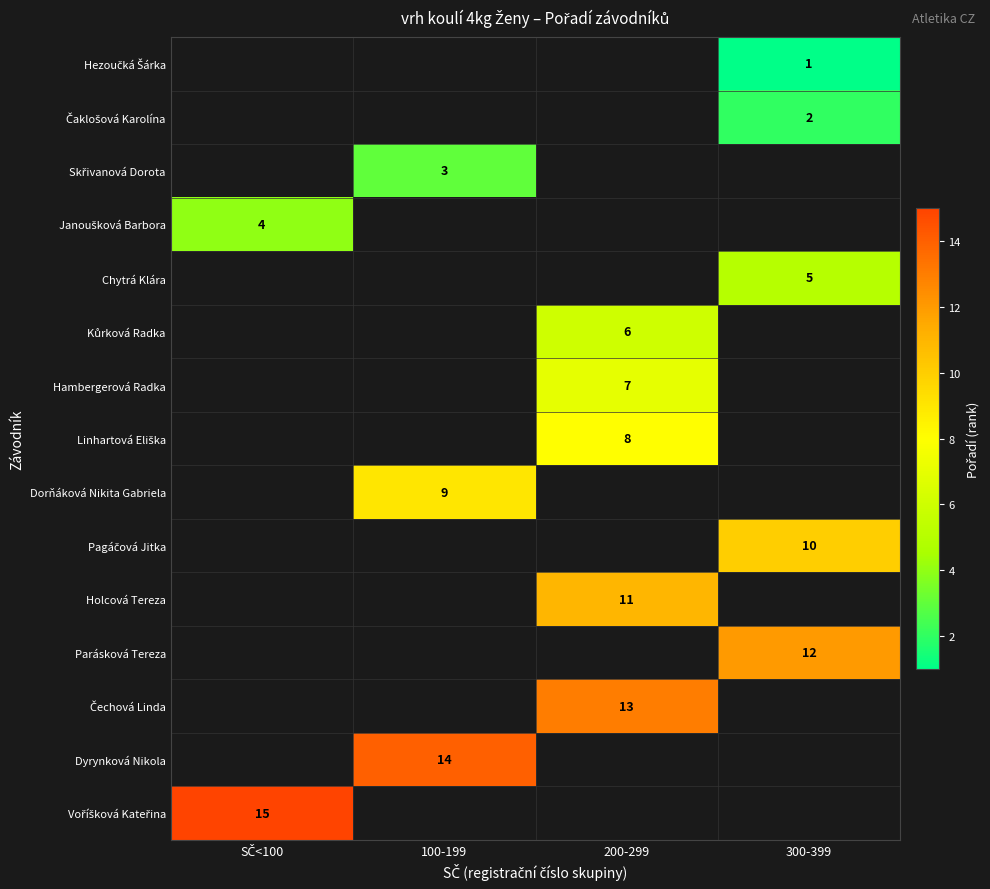

The value of Dyrynková Nikola at 100-199 is 14. True or false?

True